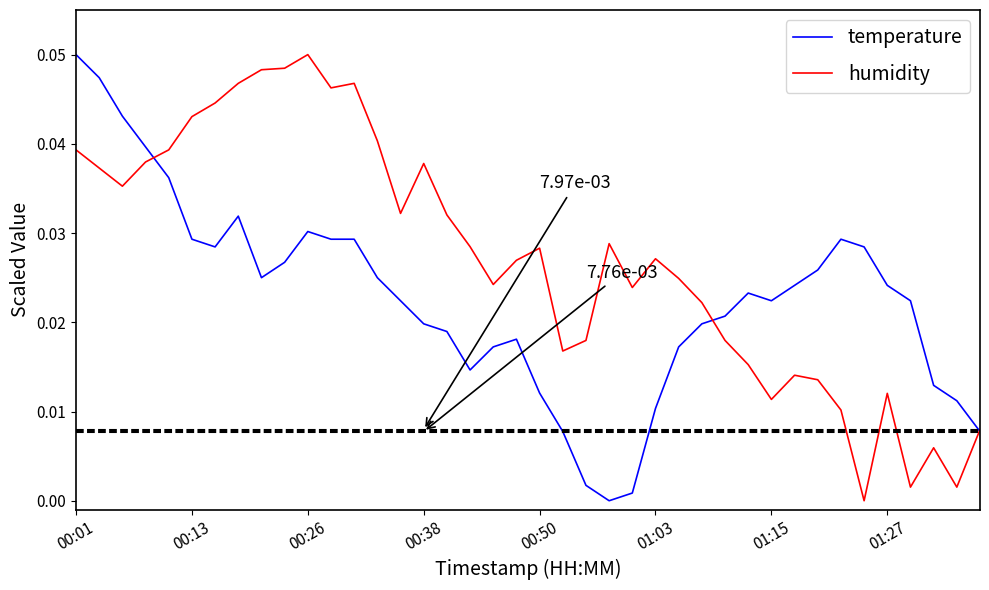

How many values in temperature are above zero?

39